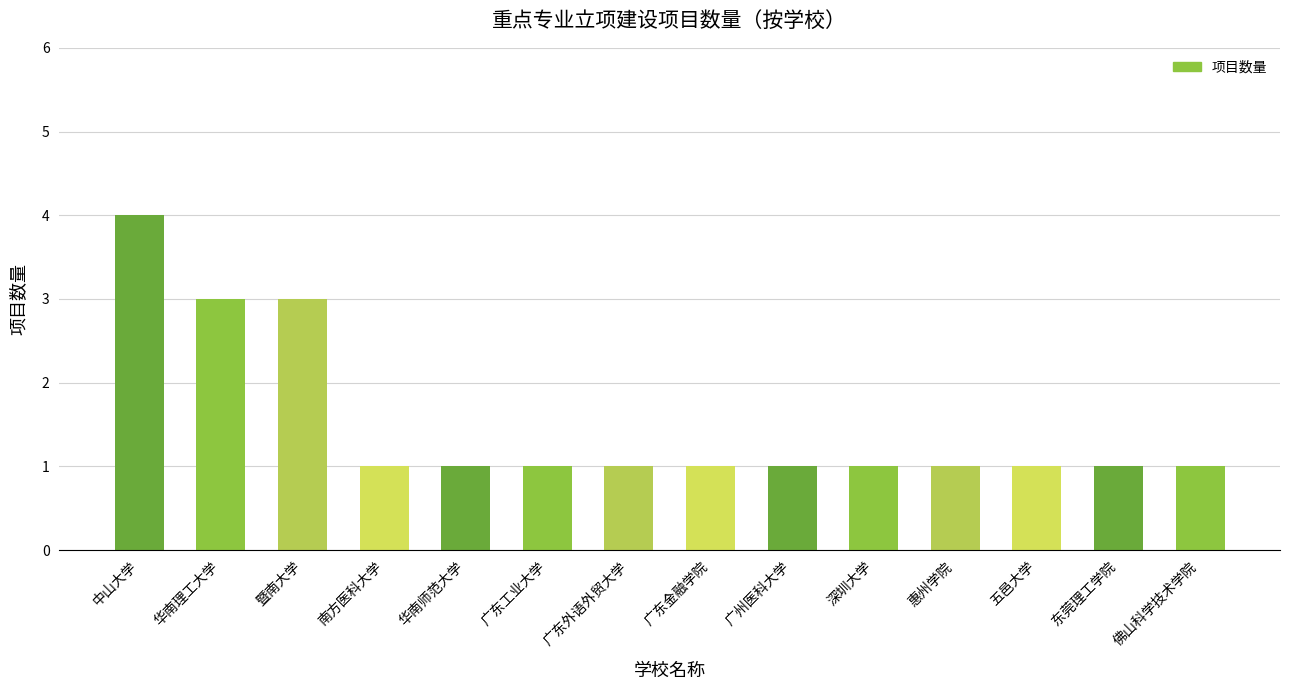

Approximately how many times larger is the value at 华南理工大学 compared to 五邑大学?

3.0